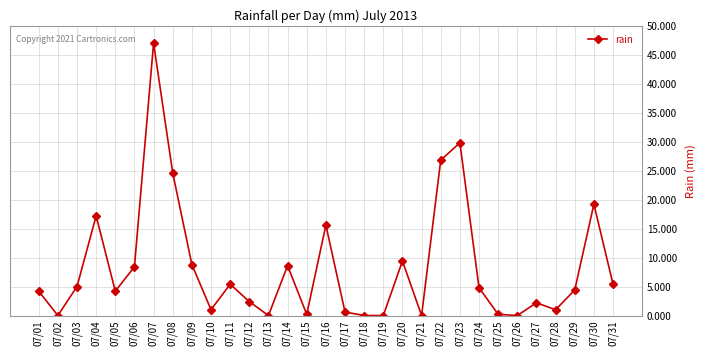

The value at 07/19 is 0.0. True or false?

True